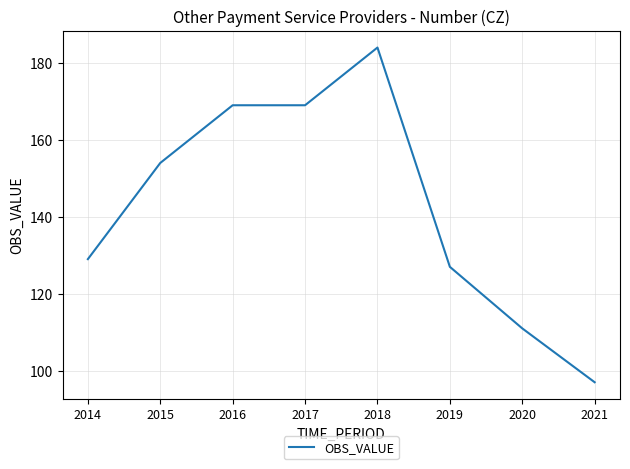

What is the smallest value displayed?

97